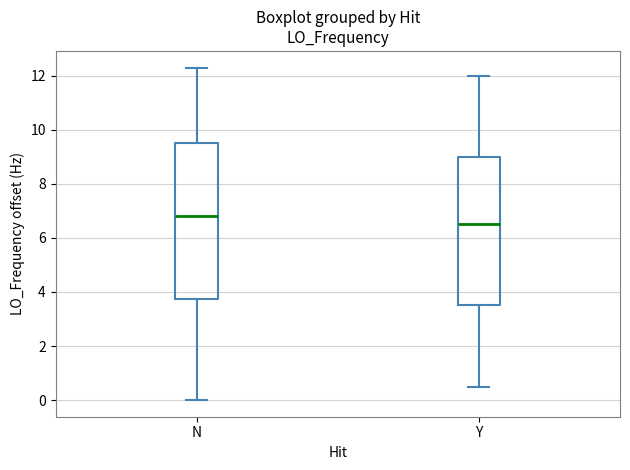

Reading left to right, transcribe this box plot: for each box, give where its median line is, the range the box spans, and where its two whiskers end, as read against the y-axis. The values are not printed on the chart, so give them approximately, as read against the axis.

N: median 6.8, box 3.8 to 9.6, whiskers 0.0 to 12.4
Y: median 6.6, box 3.6 to 9.0, whiskers 0.6 to 12.0